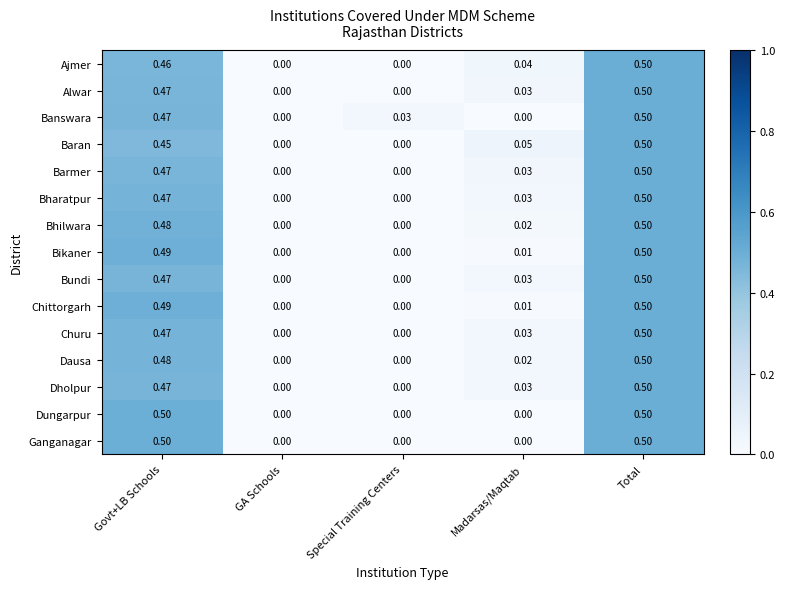

At which category is the sum across all series the highest?

Total